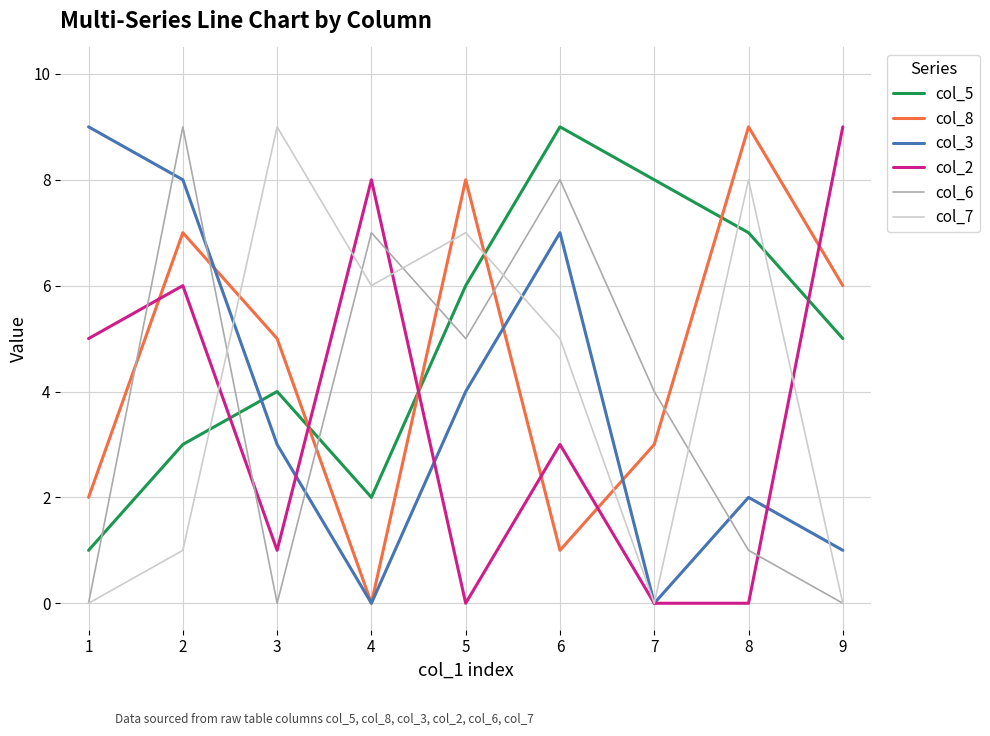

Rank the series at 2 from highest to lowest value.

col_6, col_3, col_8, col_2, col_5, col_7